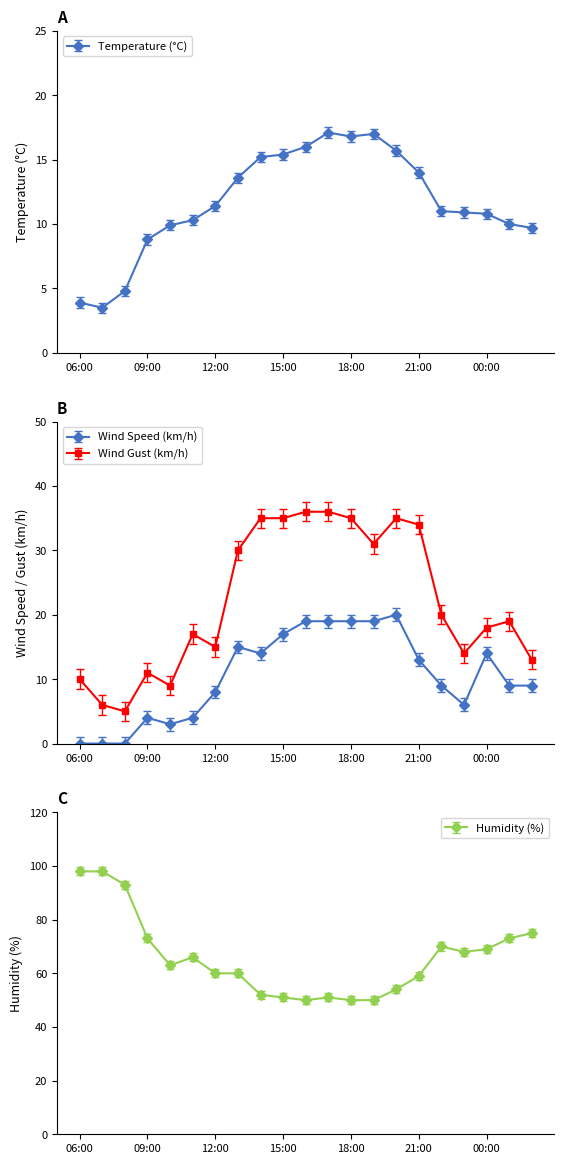

How many categories are shown in the chart?

21